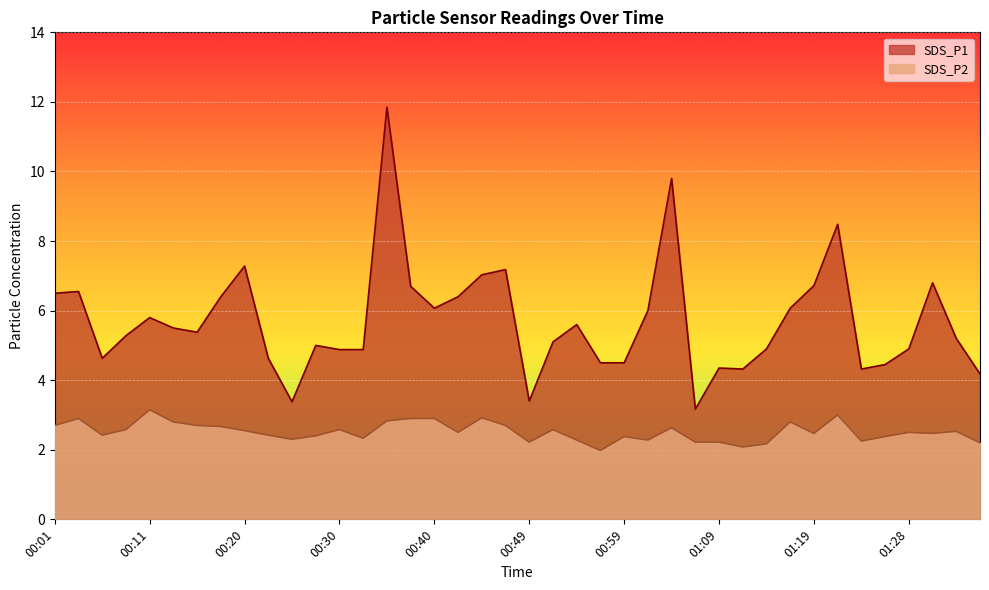

What is the value of the SDS_P2 point at the 5th from the left?

3.1